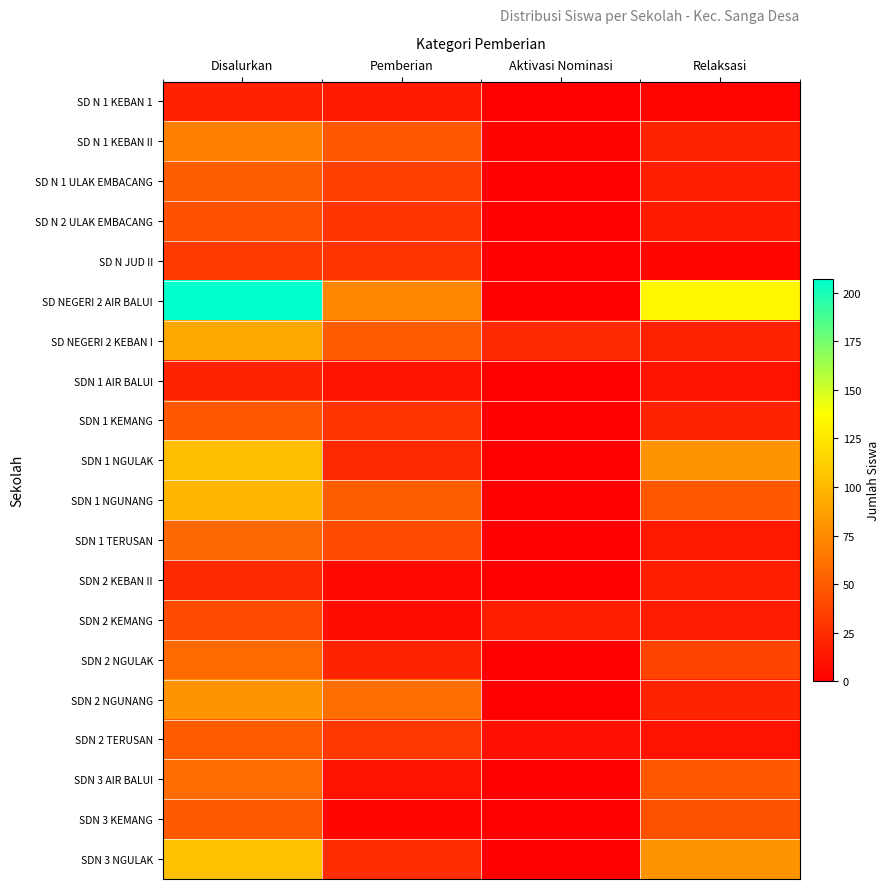

Which series has the widest spread of values?

SD NEGERI 2 AIR BALUI